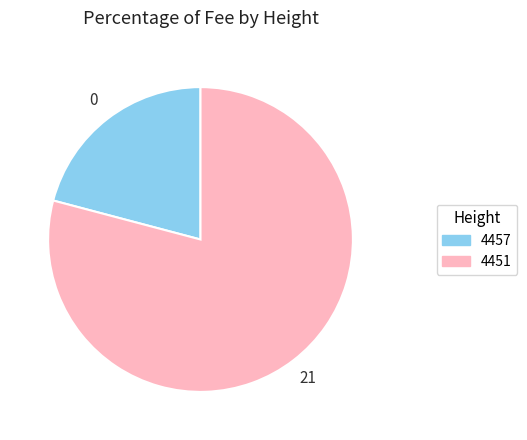

How many segments does this pie chart have?

2